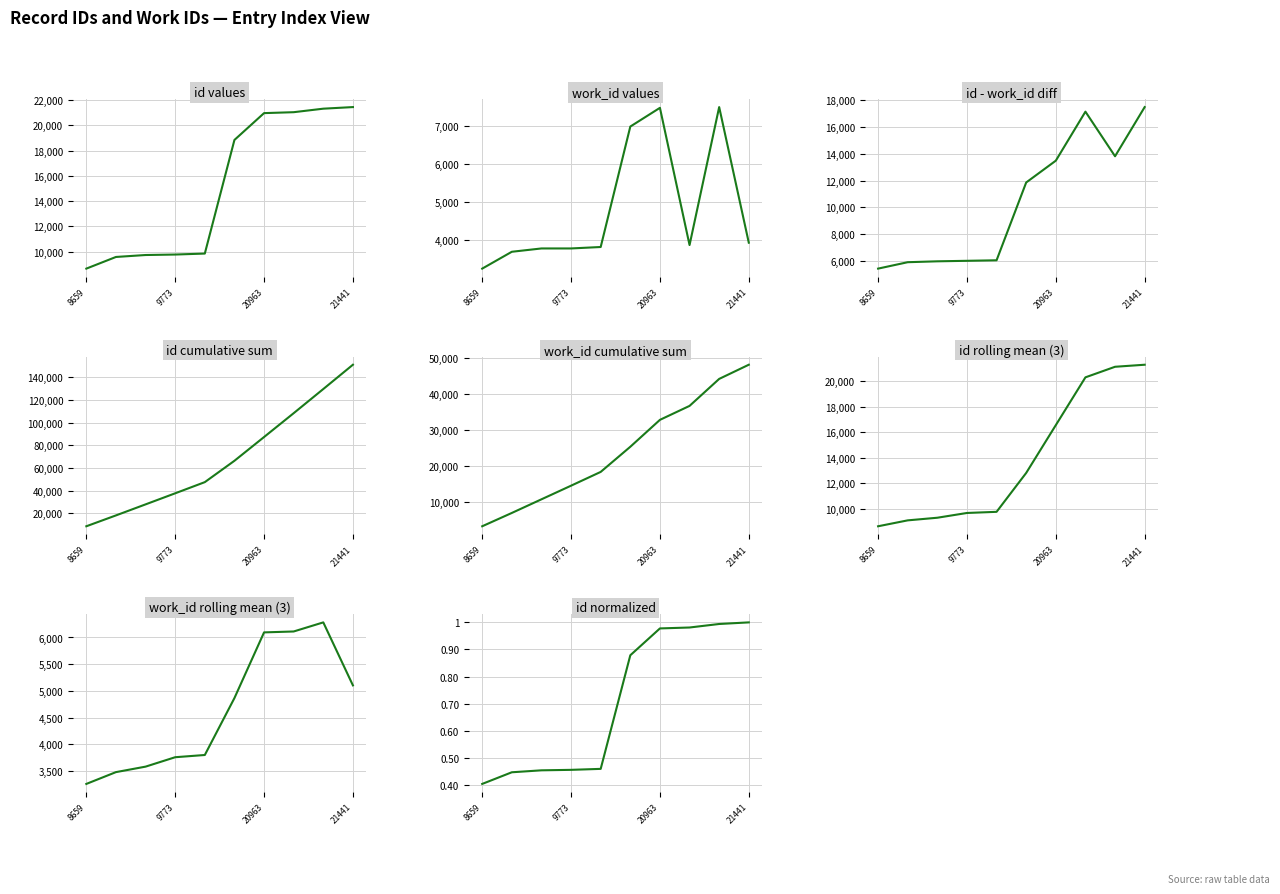

True or false: Row 1 and work_id cross at least once.

False